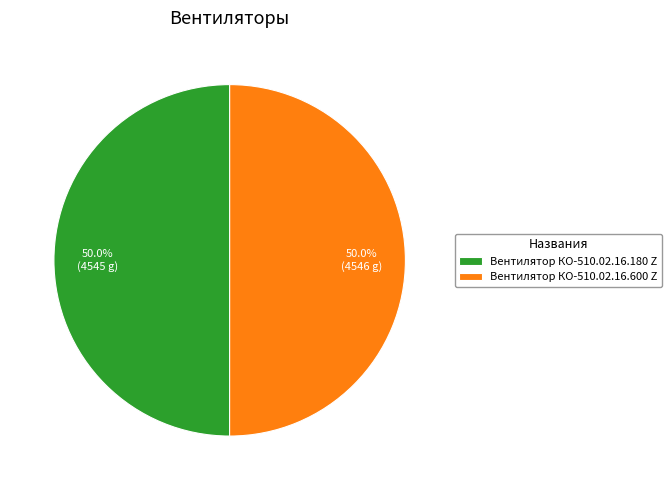

What percentage is NOT represented by Вентилятор КО-510.02.16.180 Z?

50.0%